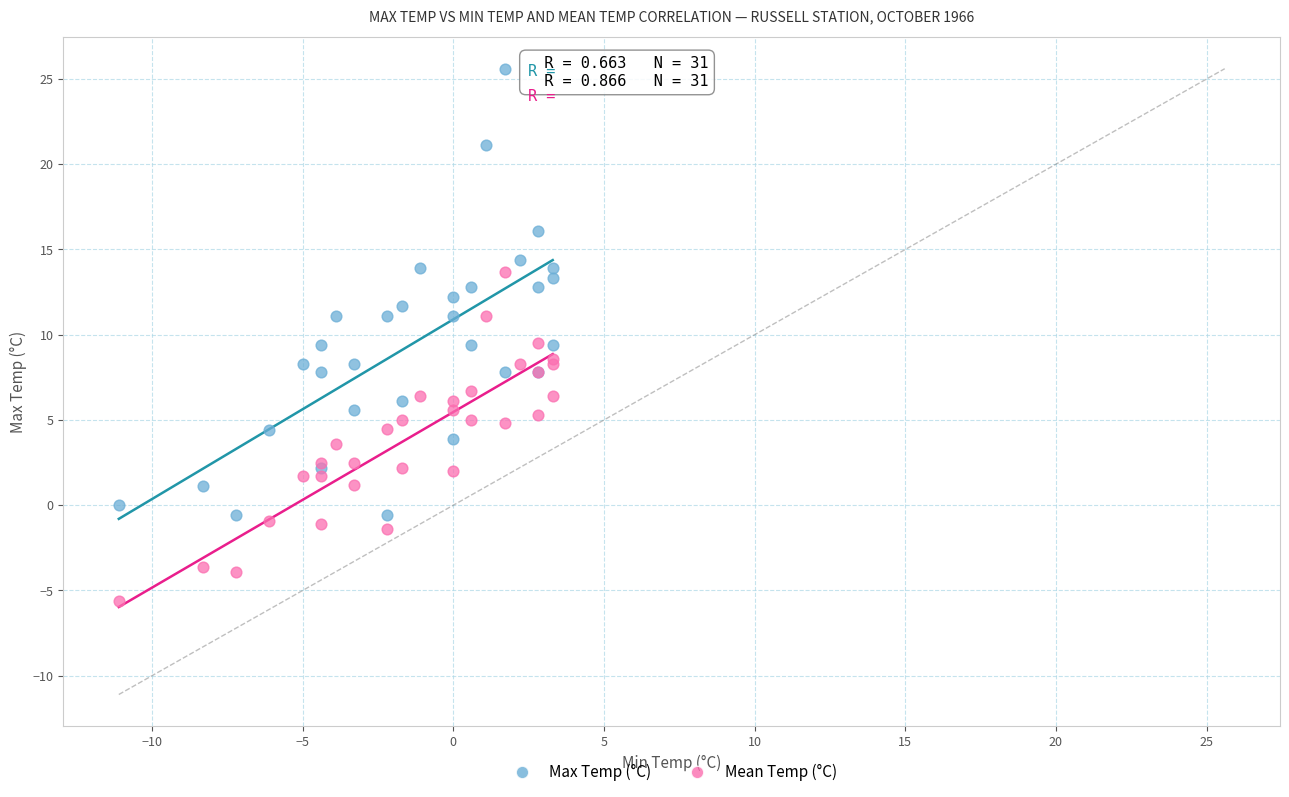

Which series contains the highest Y value?

Max Temp (°C)